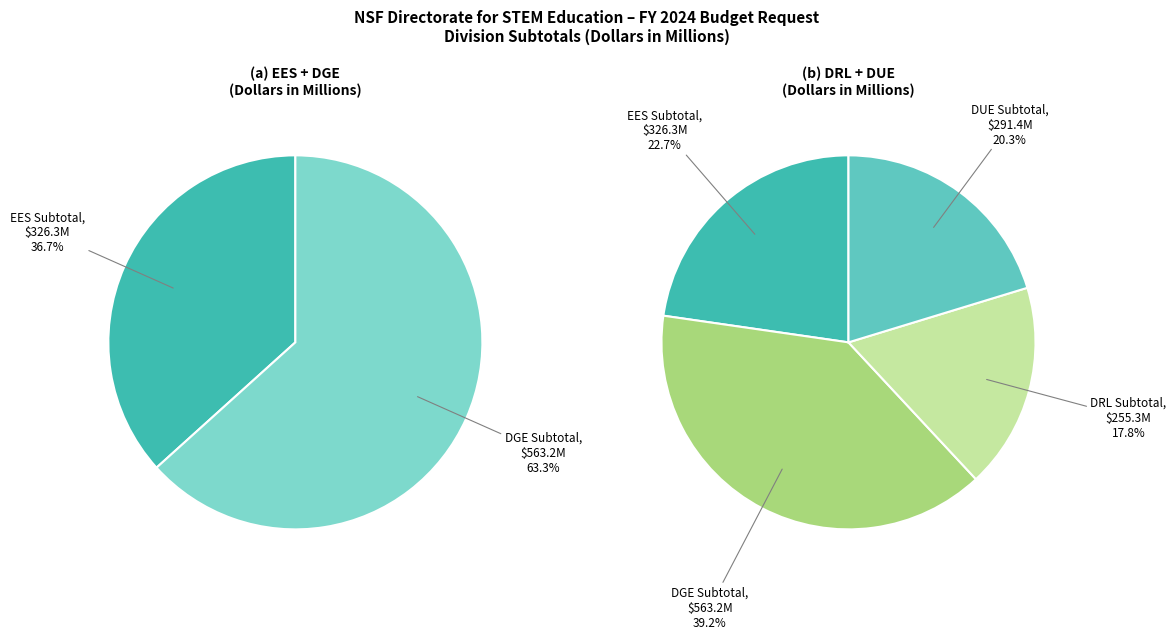

To the nearest percent, what is the difference between the largest and smallest slice percentages?

21%